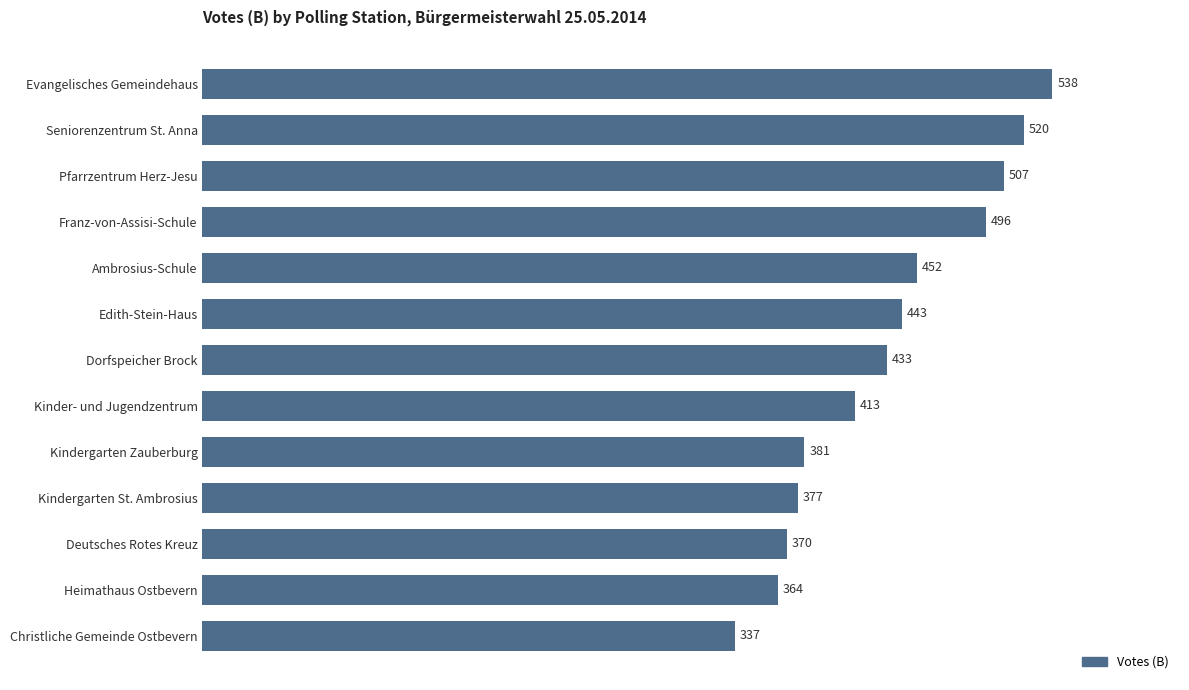

True or false: the data shows 314 at Seniorenzentrum St. Anna.

False